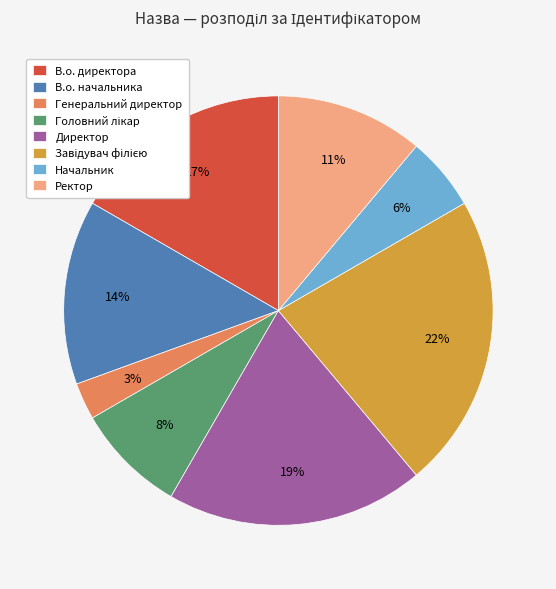

To the nearest percent, what is the difference between the largest and smallest slice percentages?

19%